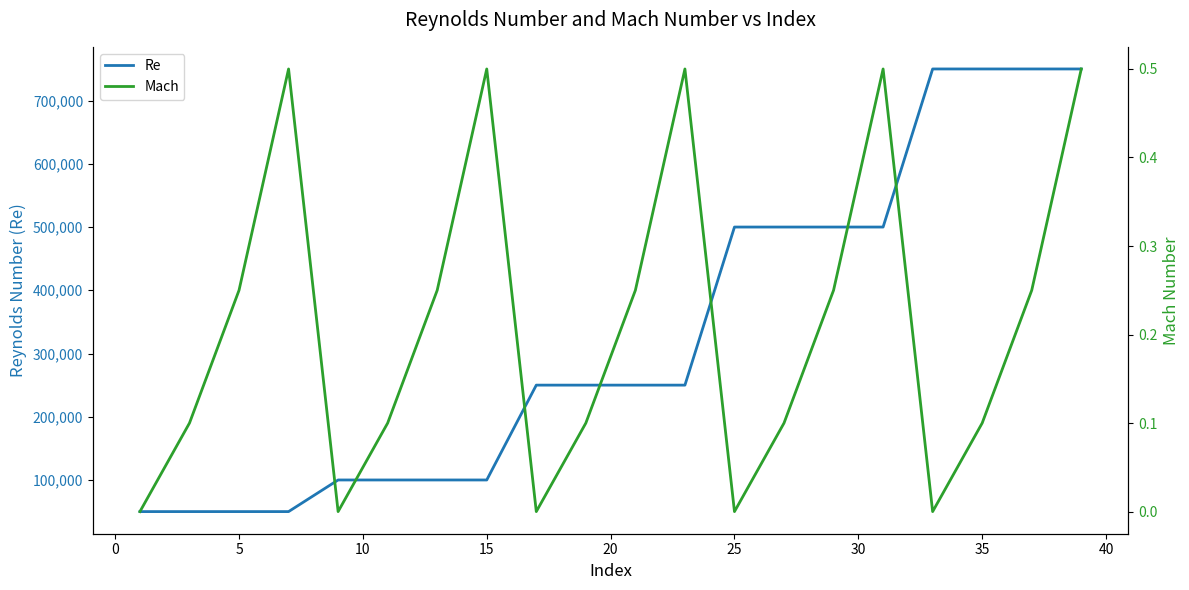

Rank the series by their maximum value, from highest to lowest.

Re, Mach